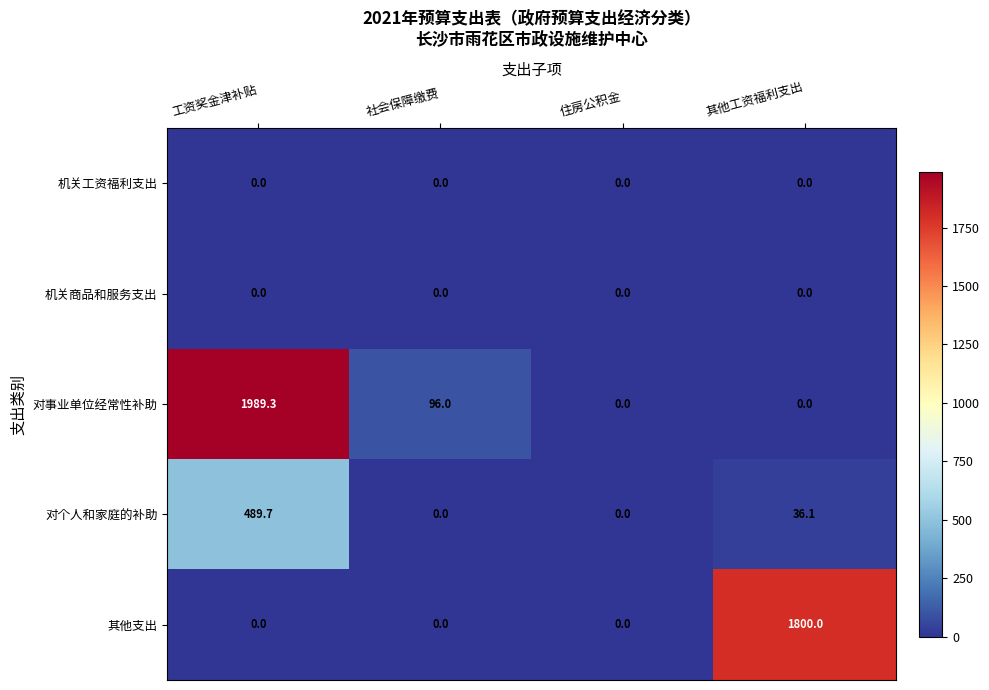

Between 工资奖金津补贴 and 其他工资福利支出, which series saw the biggest shift?

对事业单位经常性补助